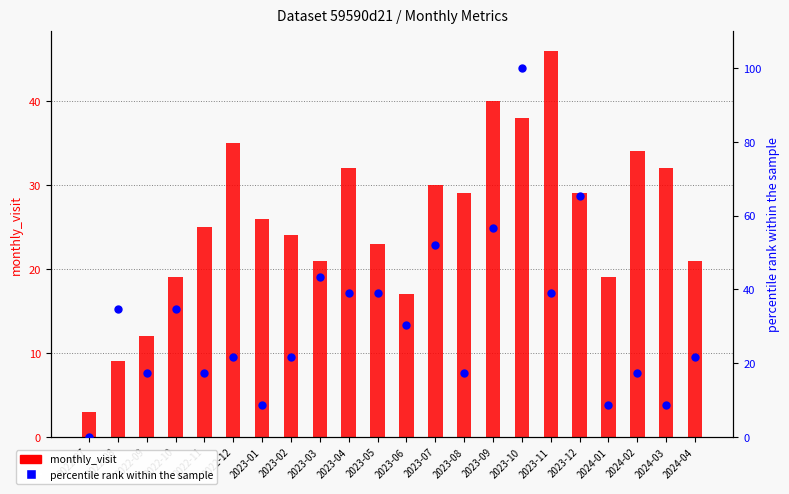

Which series has the largest total across all categories?

percentile rank within the sample